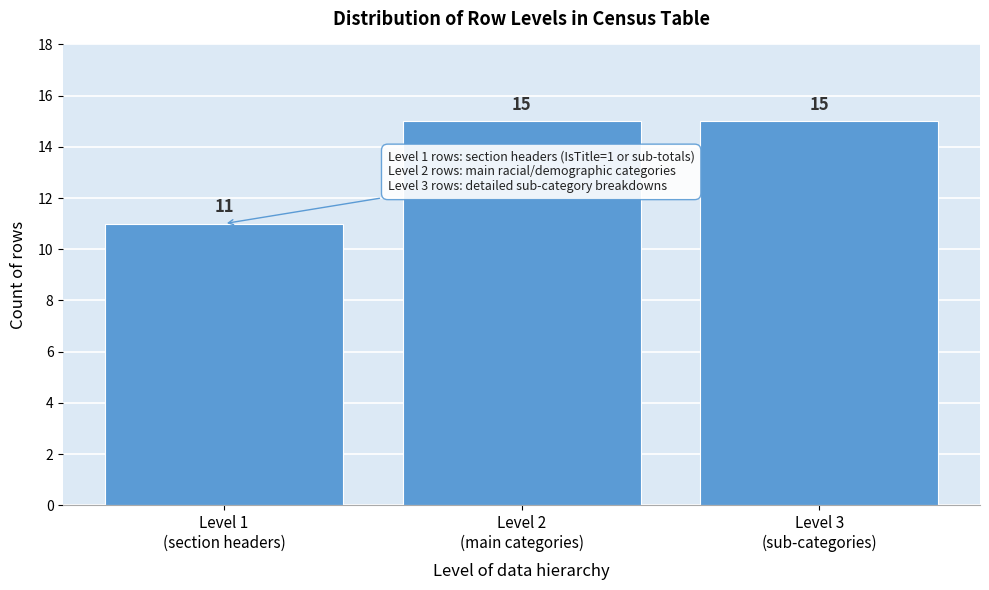

Reading left to right, list all the values displayed in this chart.

11	15	15